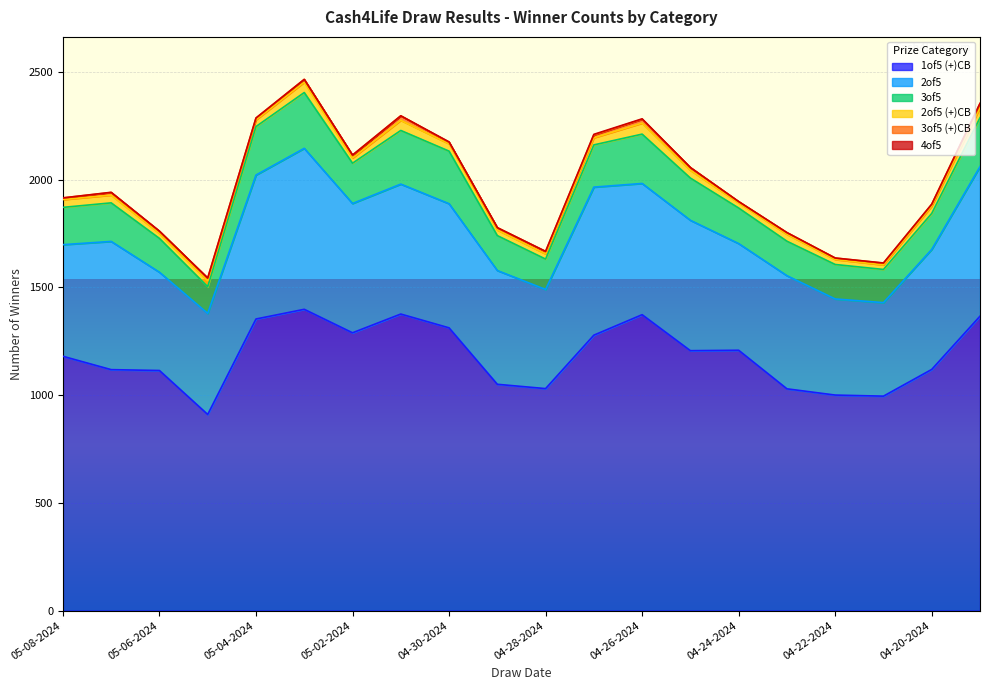

Count the number of categories in the chart.

20